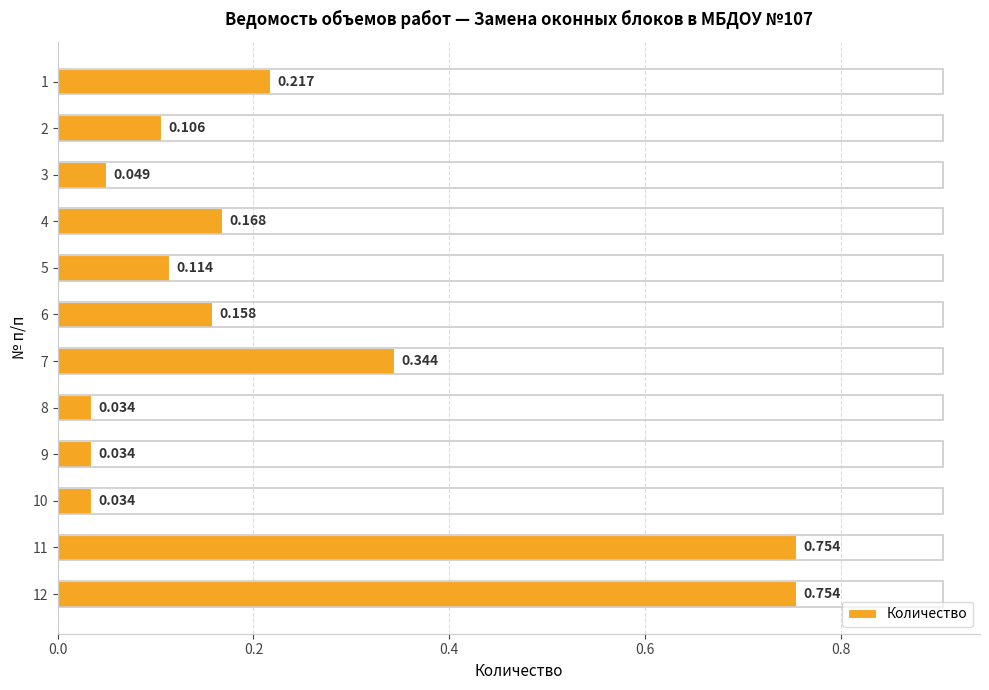

Does the chart contain any negative values?

No